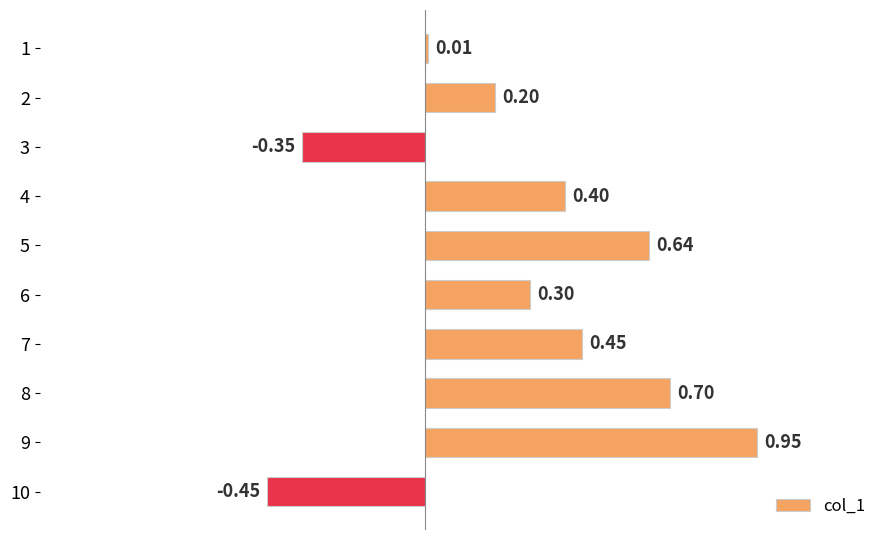

Rank the categories by value from lowest to highest.

10, 3, 1, 2, 6, 4, 7, 5, 8, 9